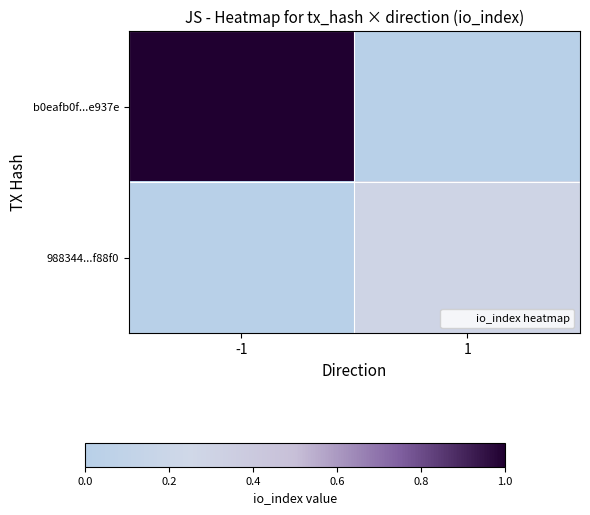

At how many categories does at least one series exceed 62?

2